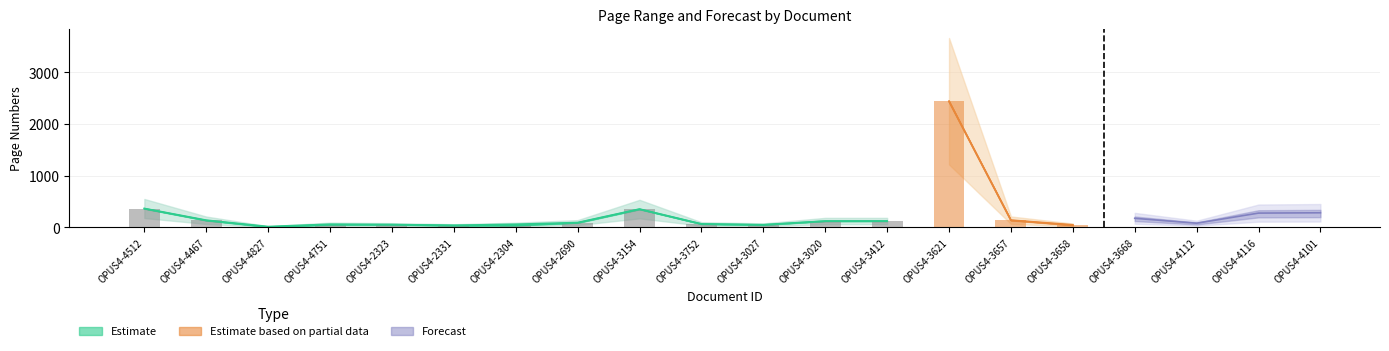

At how many categories does at least one series exceed 16?

20